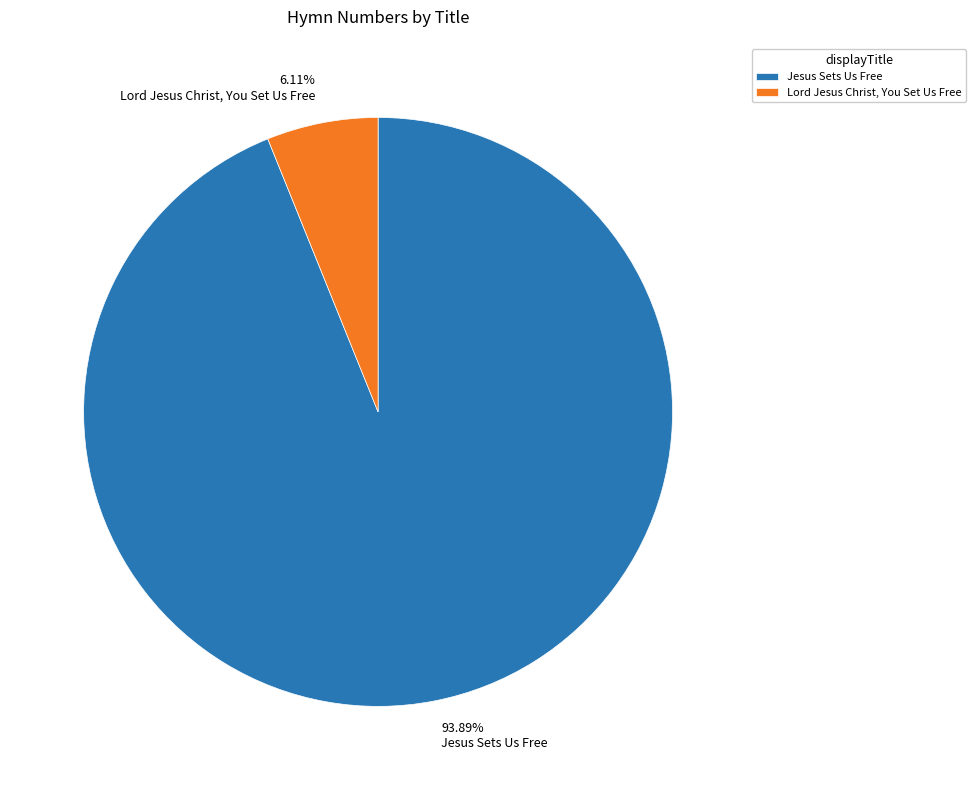

How many slices are in this pie chart?

2